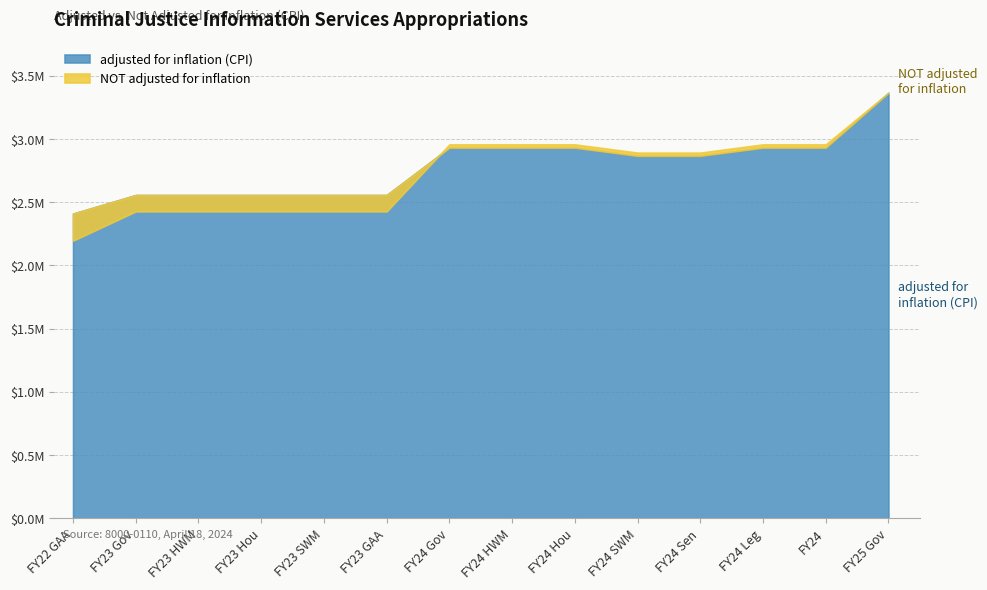

List the series in order of their peak value, lowest first.

adjusted for inflation (CPI), NOT adjusted for inflation